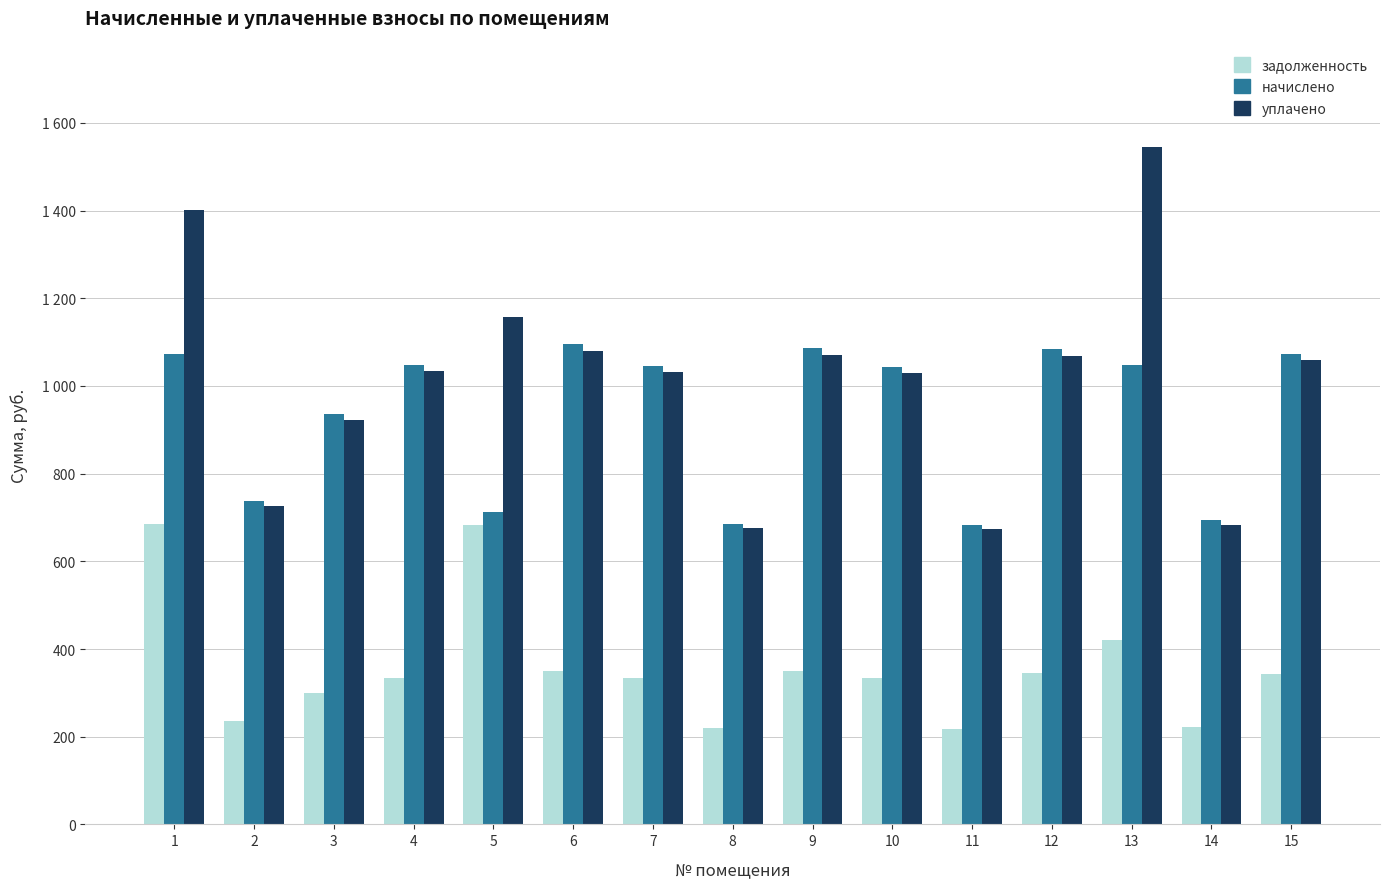

Which series changed the most between 6 and 14?

начислено